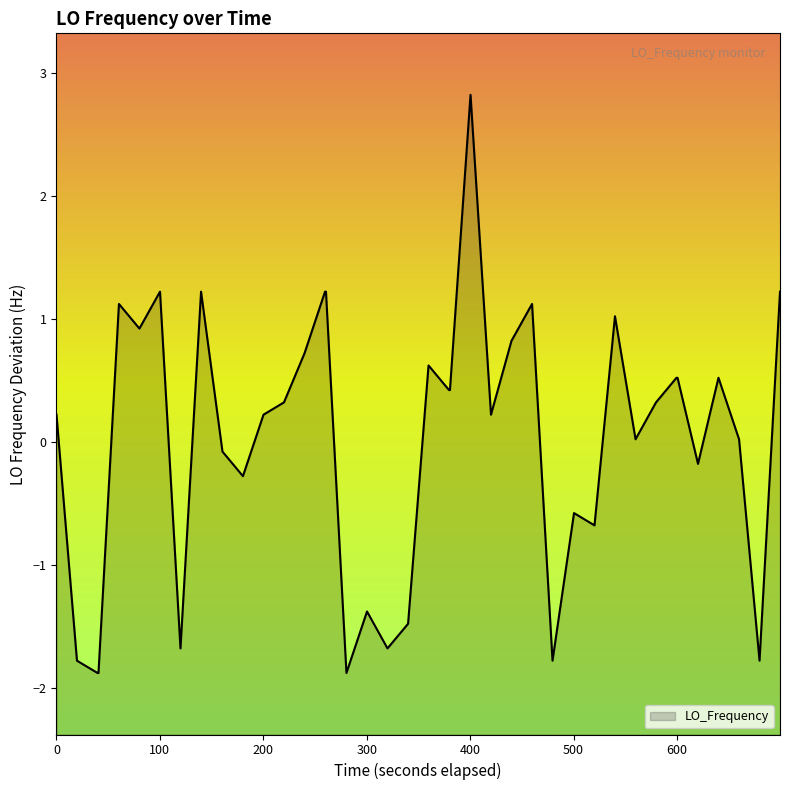

The value at 1515639895.8 is -2.5. True or false?

False